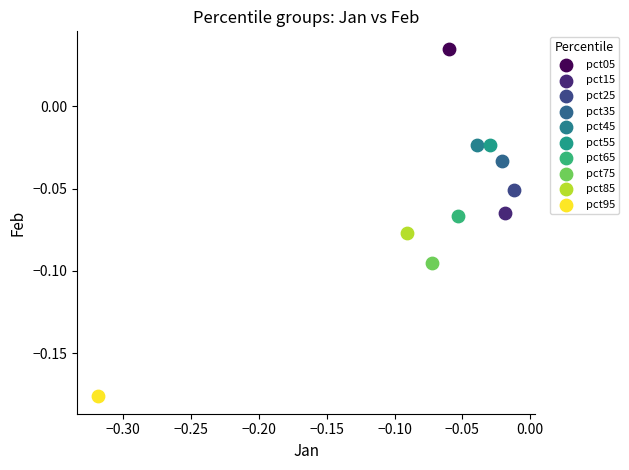

Which series contains the lowest Y value?

pct95